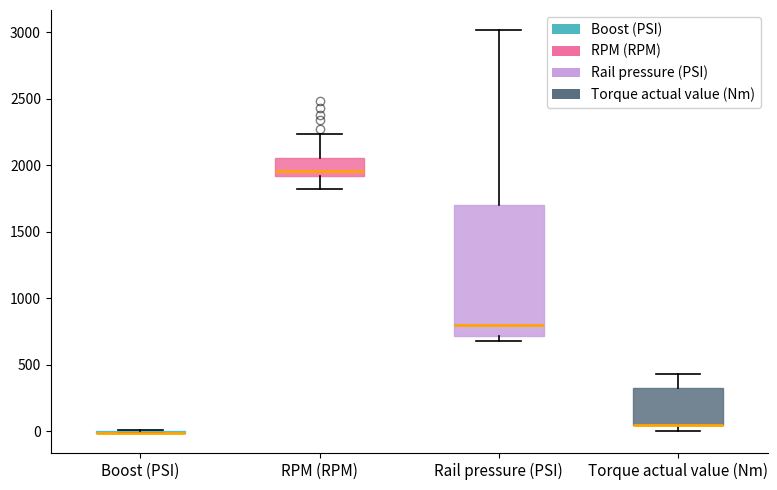

Reading left to right, transcribe this box plot: for each box, give where its median line is, the range the box spans, and where its two whiskers end, as read against the y-axis. The values are not printed on the chart, so give them approximately, as read against the axis.

Boost (PSI): box collapsed to a line at 0, whiskers 0 to 0
RPM (RPM): median 1950, box 1900 to 2050, whiskers 1800 to 2250
Rail pressure (PSI): median 800, box 700 to 1700, whiskers 700 (just below the box's lower edge) to 3000
Torque actual value (Nm): median 50 (drawn on the box's lower edge), box 50 to 350, whiskers 0 to 450